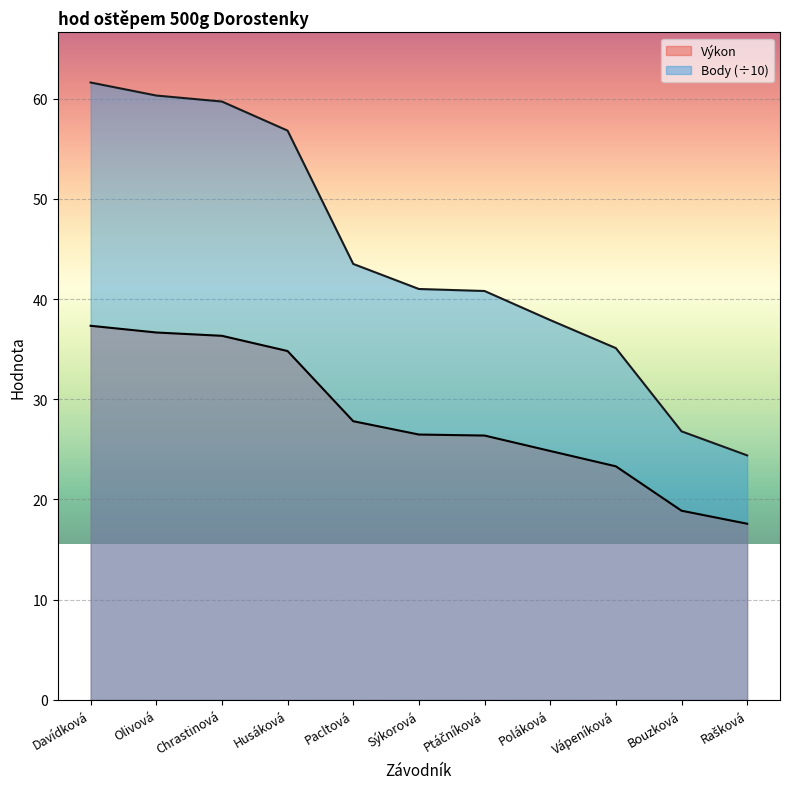

How many data points in Body are above 41?

5